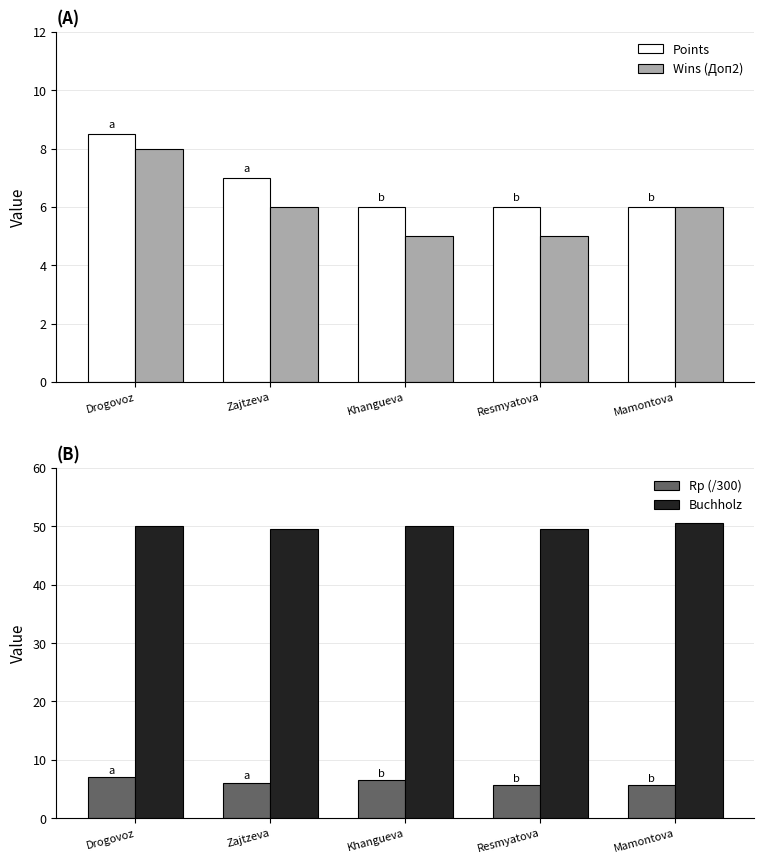

How many data points in Points are above 6?

2